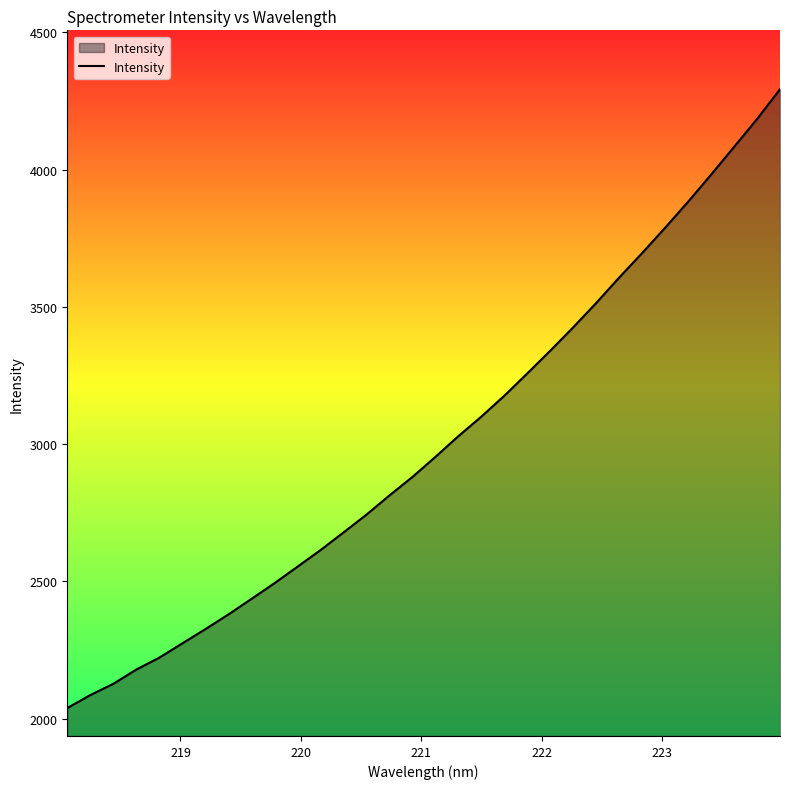

What is the greatest value displayed?

4292.4